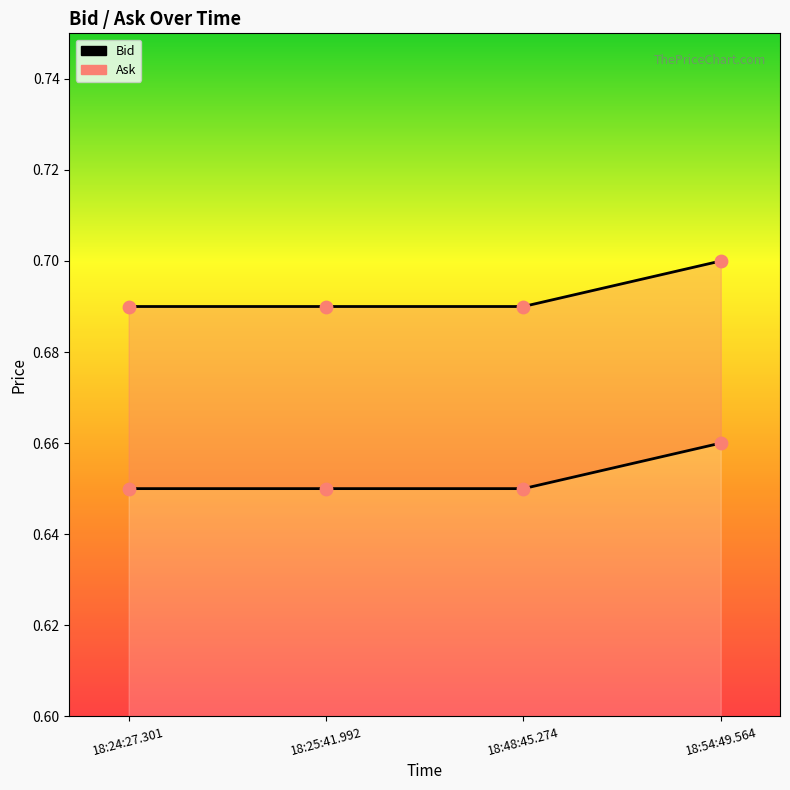

Which series has the largest total across all categories?

Ask